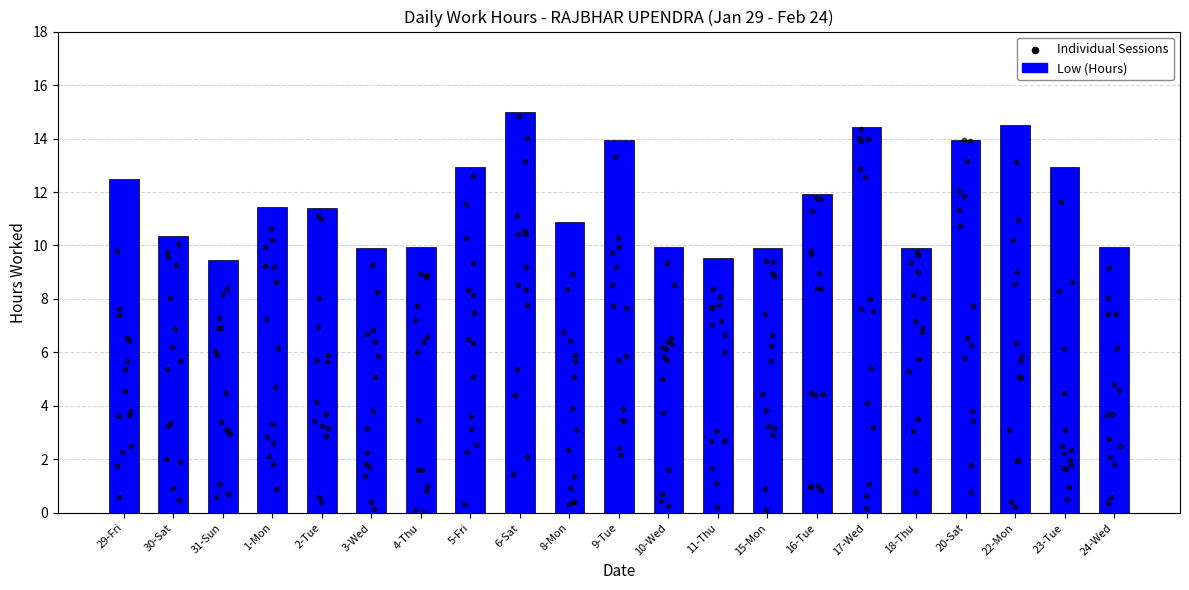

What is the ratio of the value at 2-Tue to the value at 30-Sat?

1.1